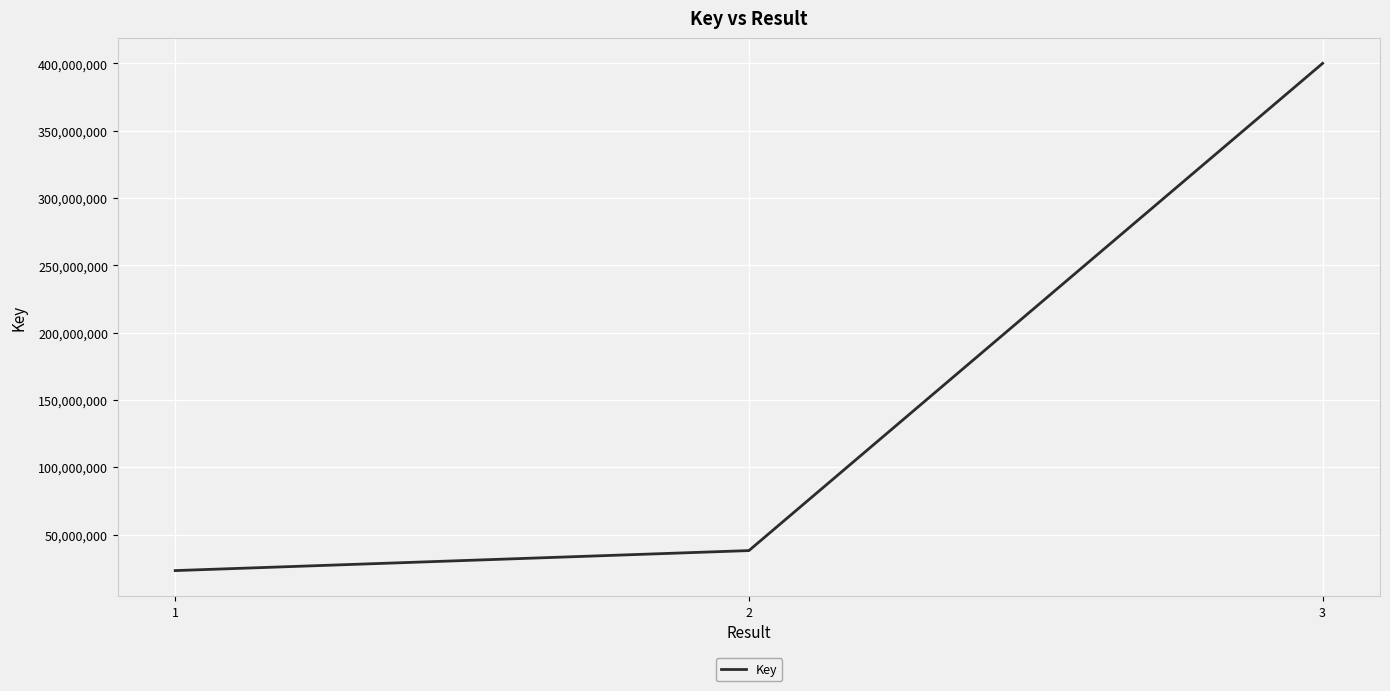

Rank the categories by value from highest to lowest.

3, 2, 1